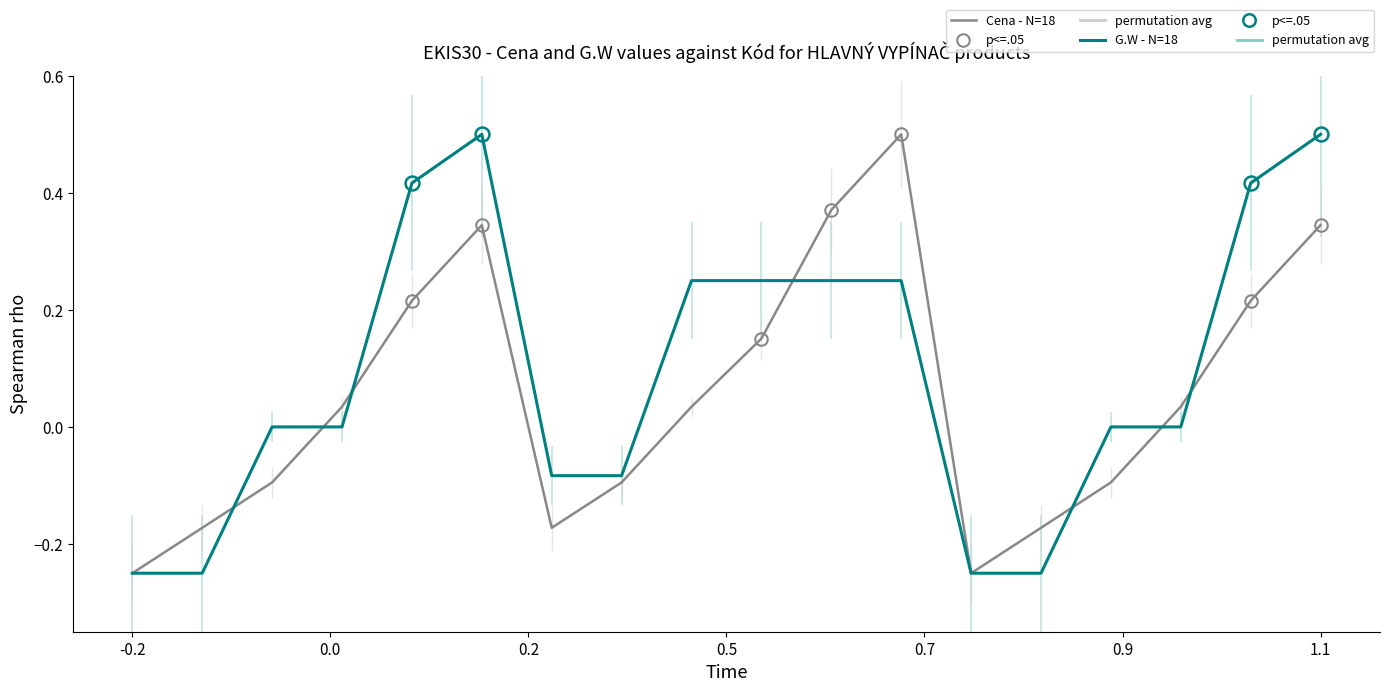

Which series has the largest range (max minus min)?

Cena - N=18